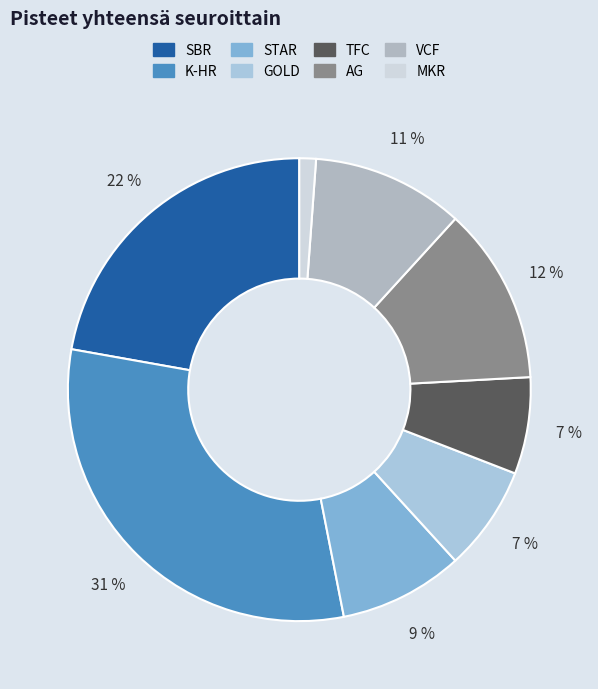

Combined, do VCF and STAR account for over 50%?

No